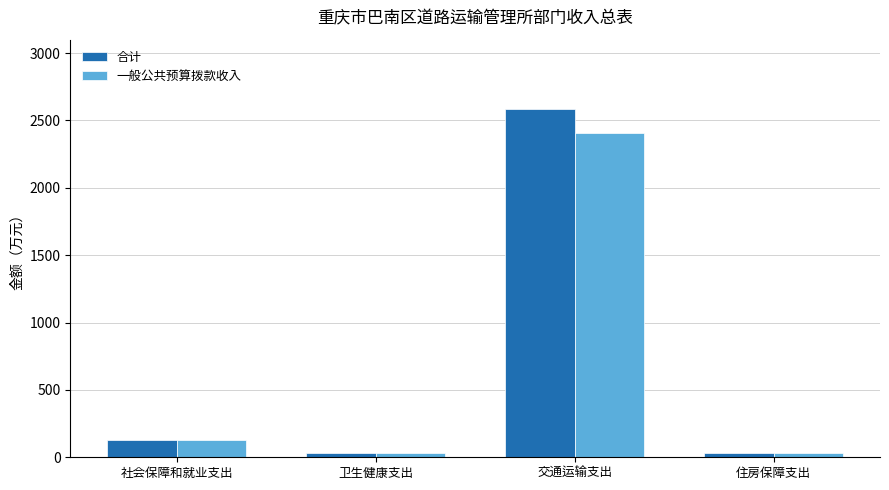

What are all the series names shown in the legend?

合计, 一般公共预算拨款收入